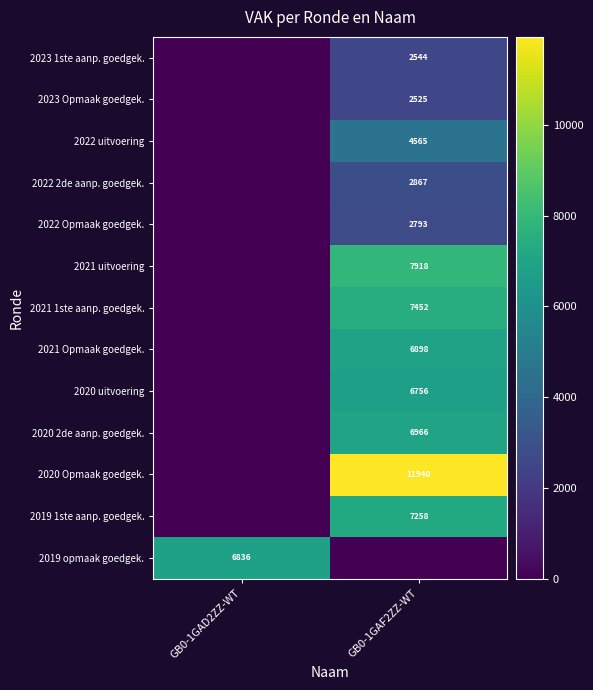

Is the value of 2019 1ste aanp. goedgek. at GB0-1GAF2ZZ-WT greater than the value of 2023 1ste aanp. goedgek. at GB0-1GAF2ZZ-WT?

Yes